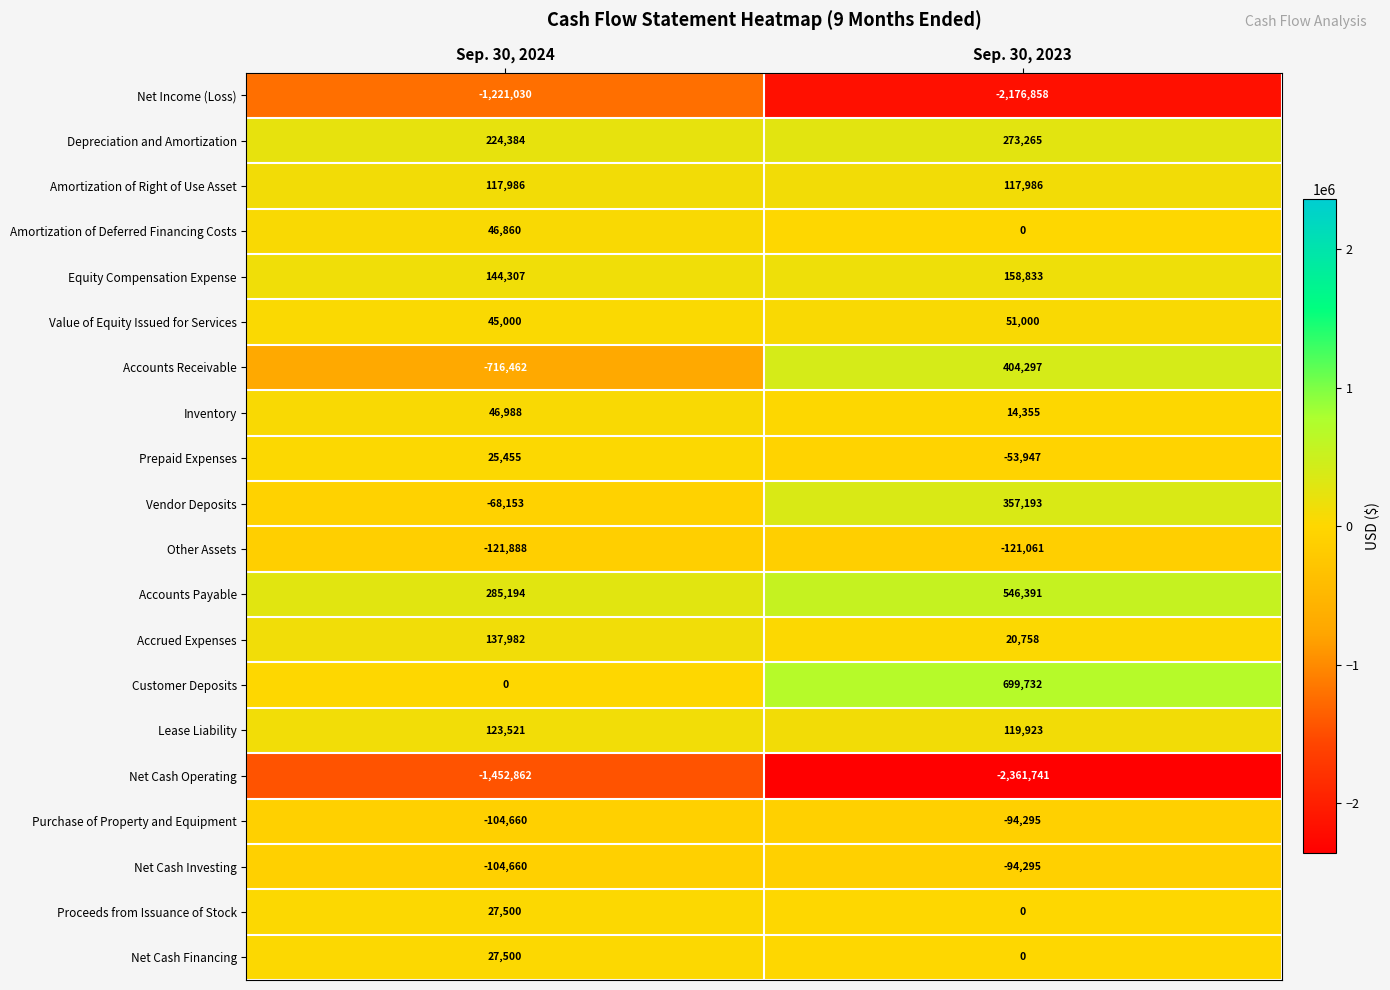

At which category is the sum across all series the highest?

Sep. 30, 2023